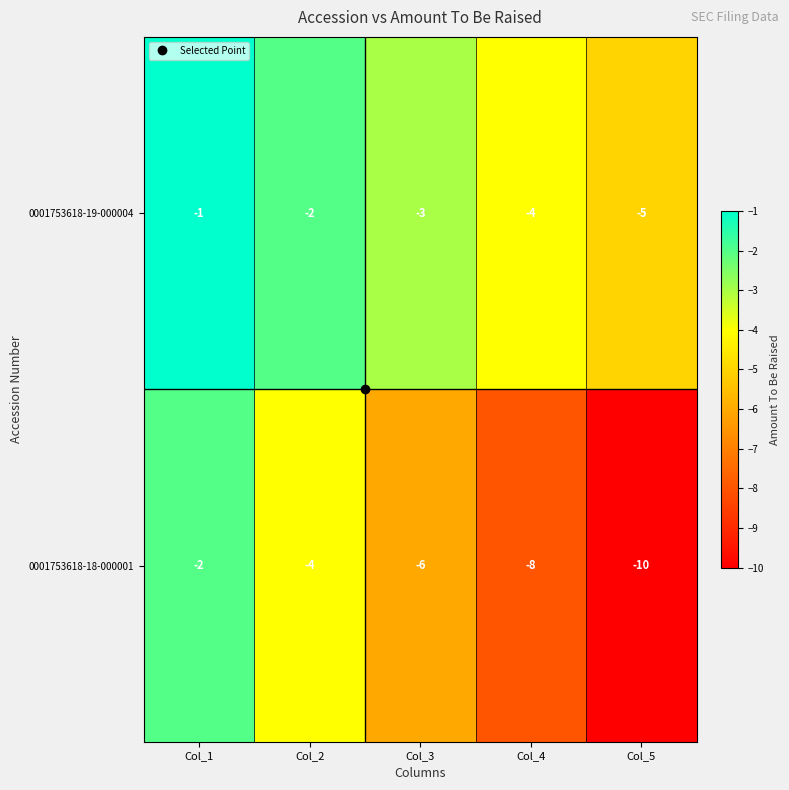

Is the value of 0001753618-19-000004 at Col_1 greater than the value of 0001753618-18-000001 at Col_5?

Yes